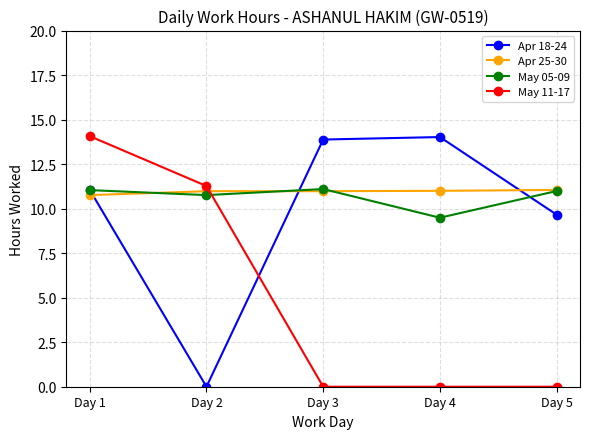

Count the number of data series in this chart.

4